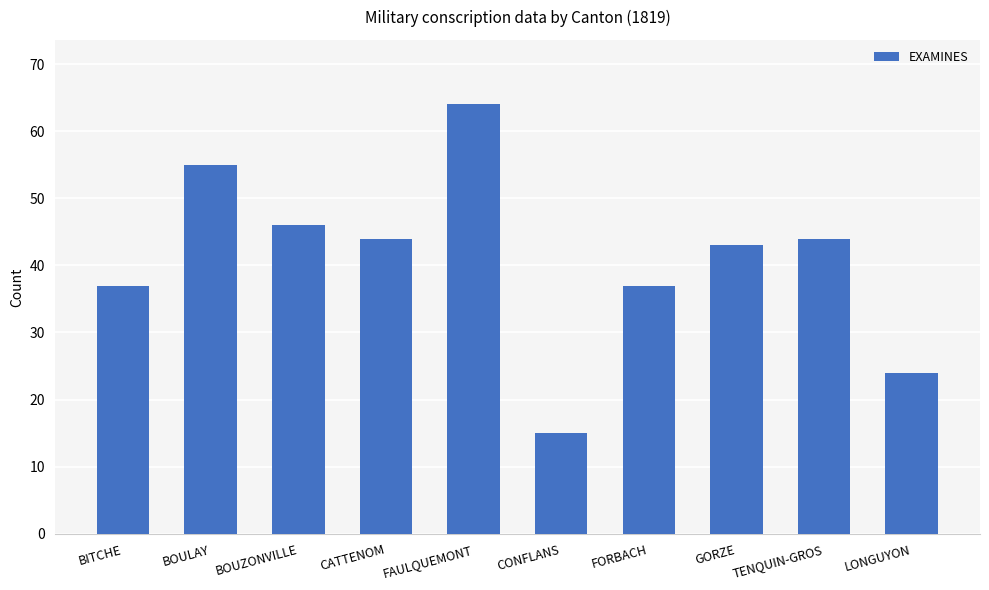

What is the minimum value shown in the chart?

15